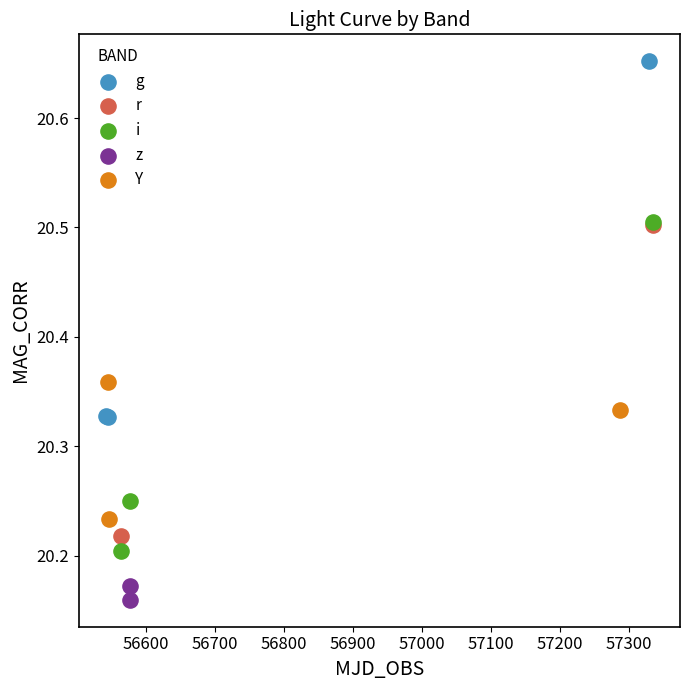

Which series has the largest Y range (max minus min)?

g